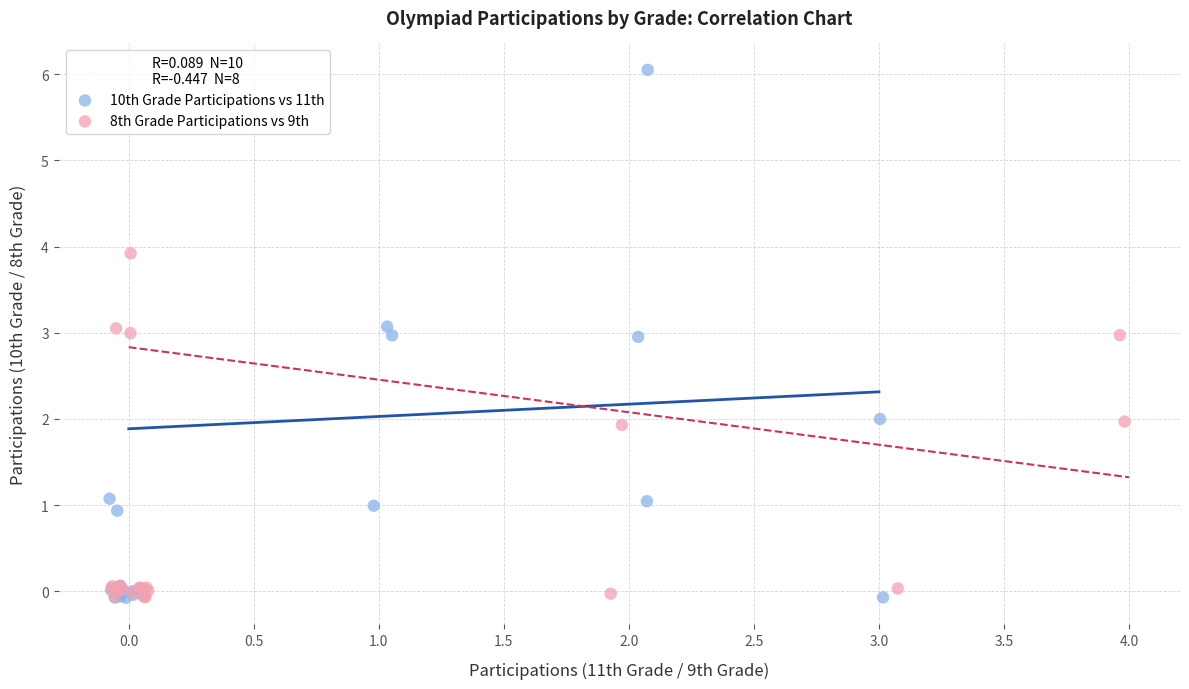

Which series contains the highest Y value?

10th Grade Participations vs 11th